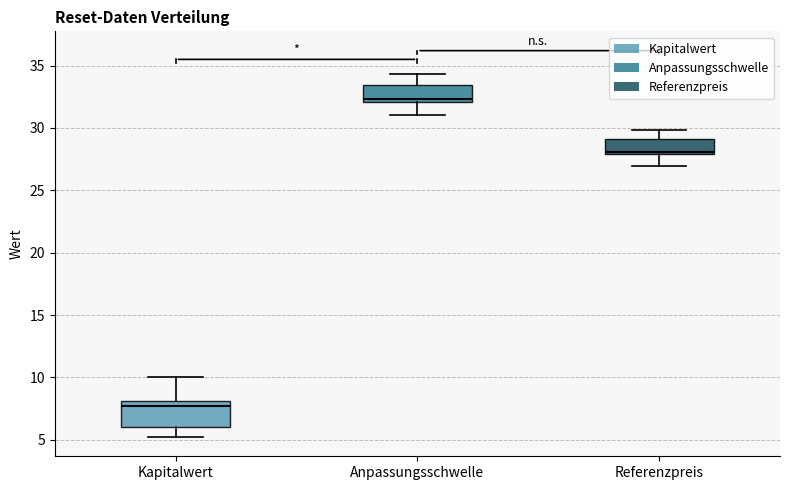

Reading left to right, read every box against the y-axis: the position of its median line, the range the box covers, and the ends of its whiskers. The values are not printed on the chart, so give them approximately, as read against the axis.

Kapitalwert: median 7.5, box 6.0 to 8.0, whiskers 5.0 to 10.0
Anpassungsschwelle: median 32.5, box 32.0 to 33.5, whiskers 31.0 to 34.5
Referenzpreis: median 28.0 (just above the box's lower edge), box 28.0 to 29.0, whiskers 27.0 to 30.0